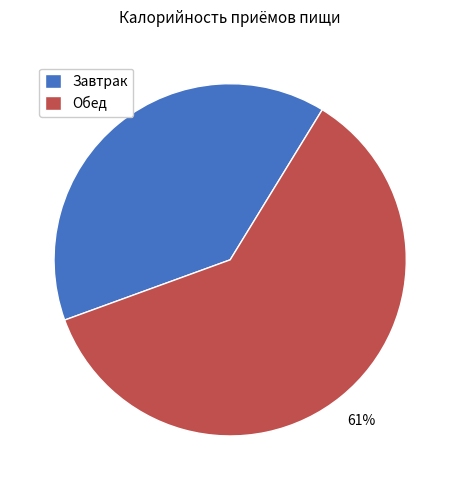

What is the ratio of the value at Завтрак to the value at Обед?

0.6